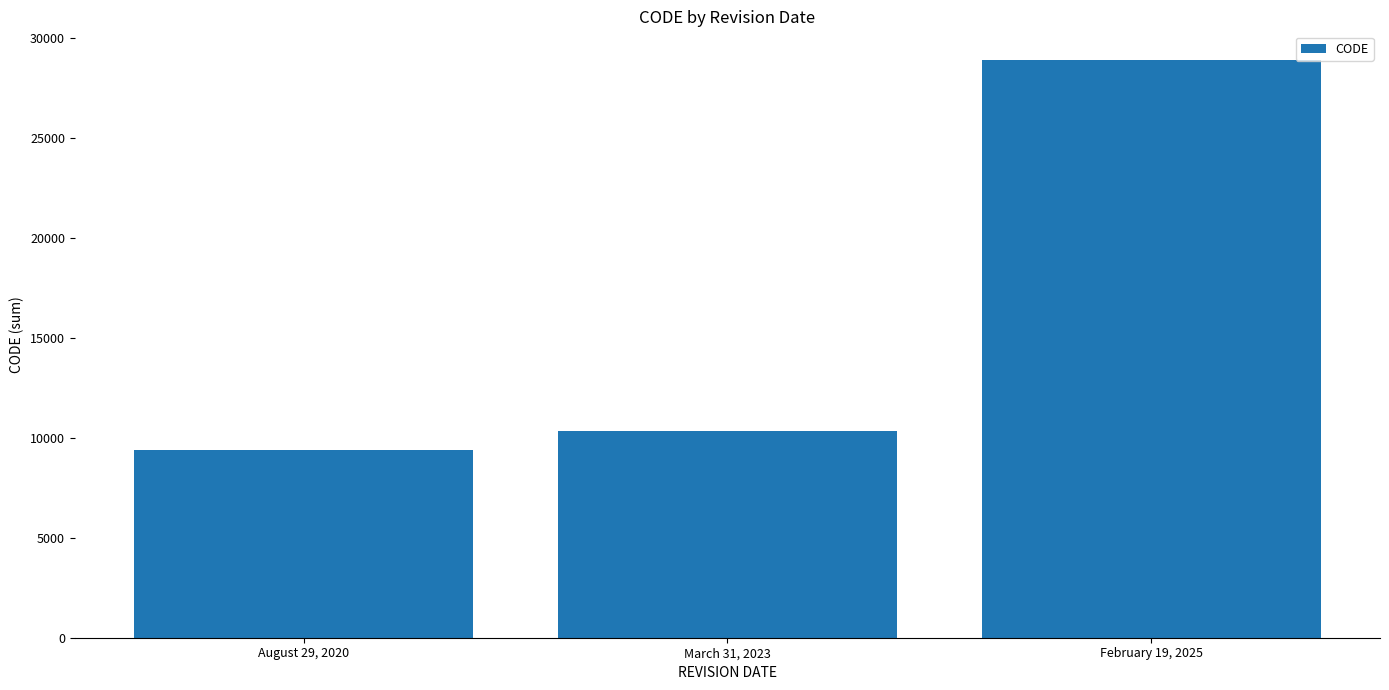

Where is the data nearest to the value 19120?

March 31, 2023